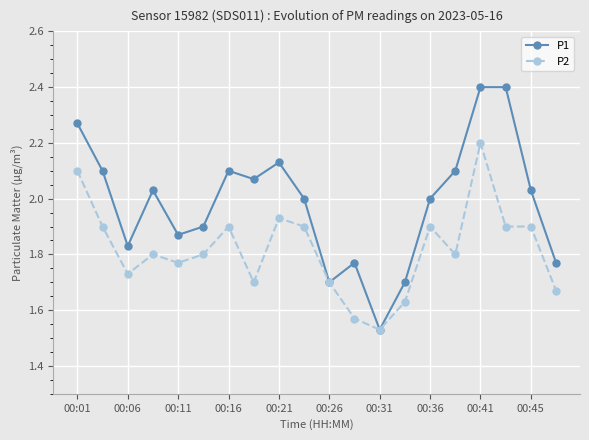

True or false: P1 has more than 2 points higher than both neighbors.

True